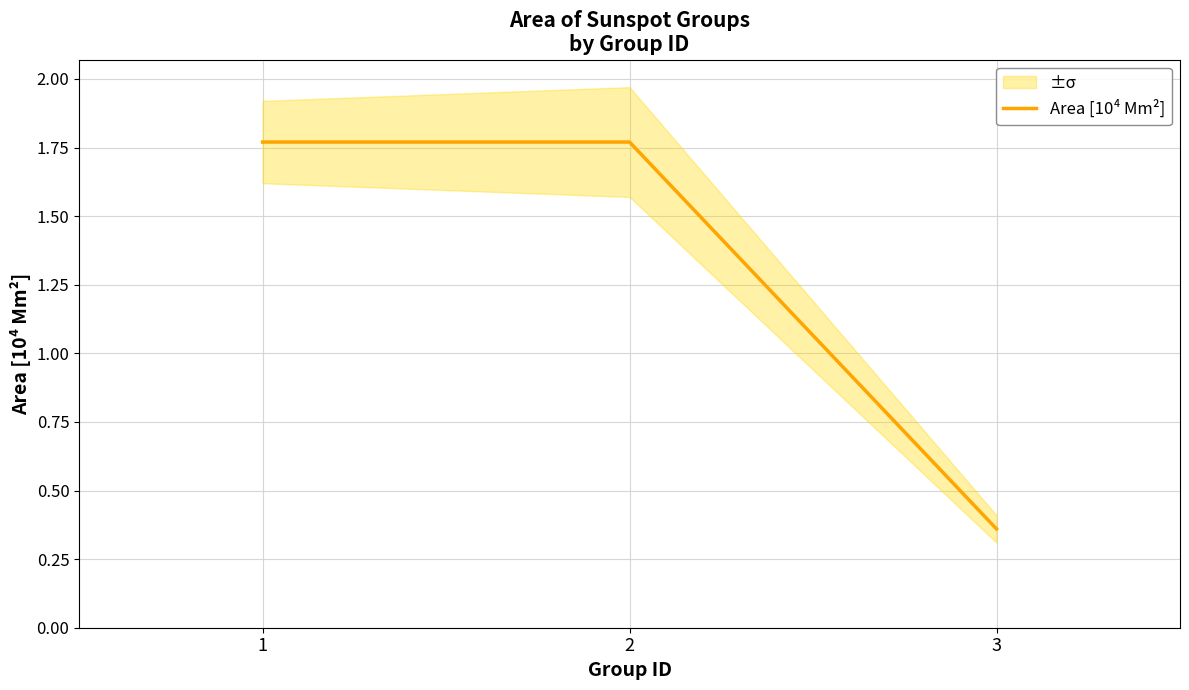

Is this an area chart (filled region under the line)?

No